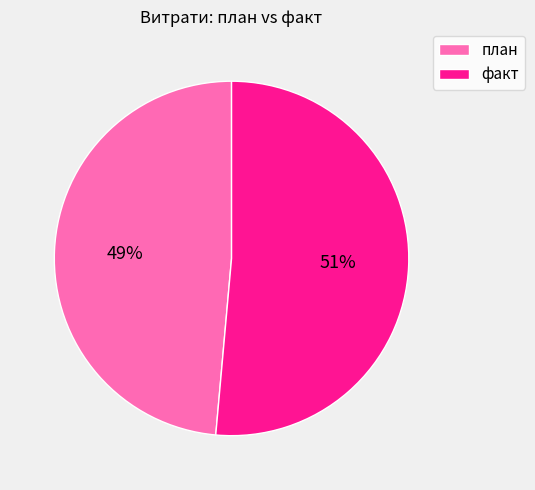

Is it true that факт is 51% of the pie?

True